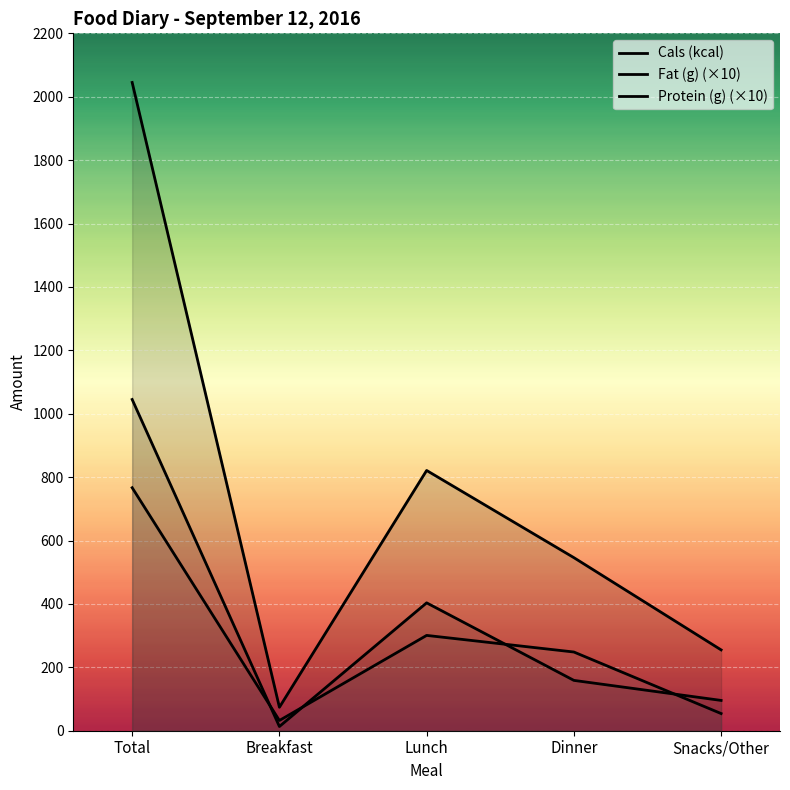

Count the number of categories in the chart.

5